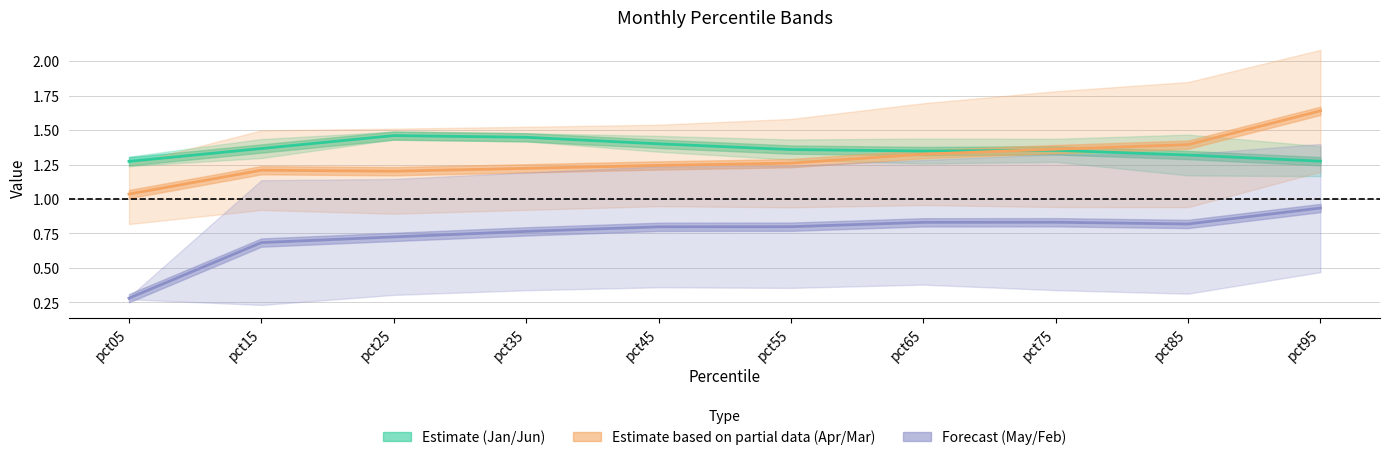

At which category does the chart reach its peak across all series?

pct95